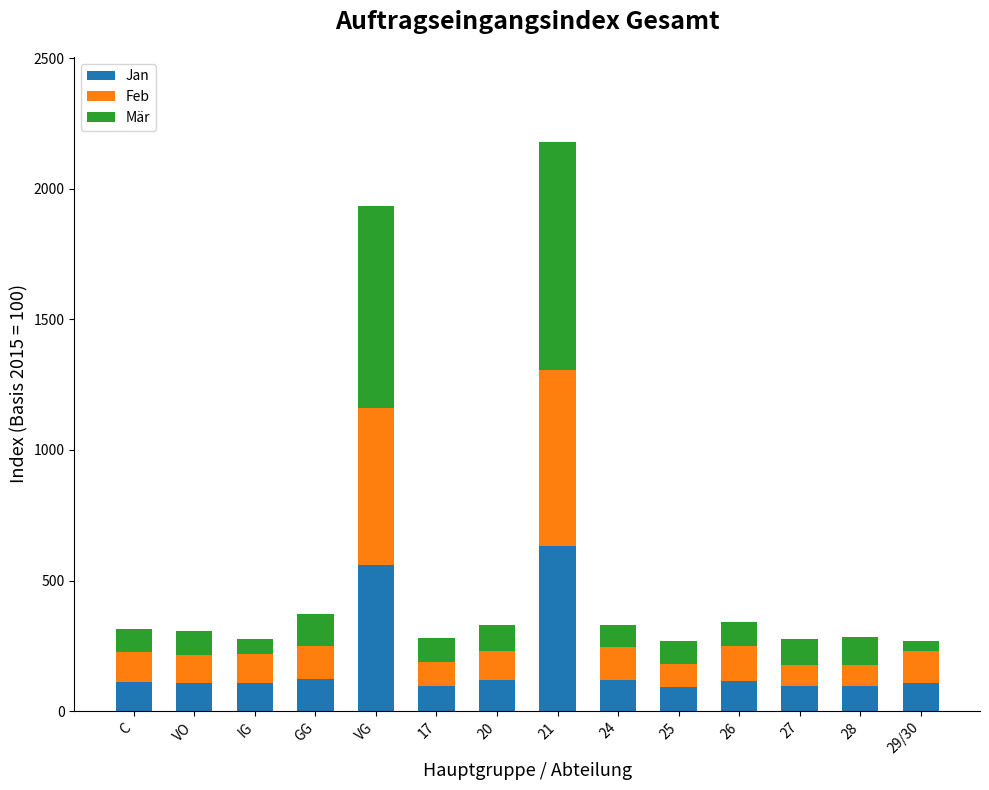

Is it true that Jan equals 107.5 at VO?

True